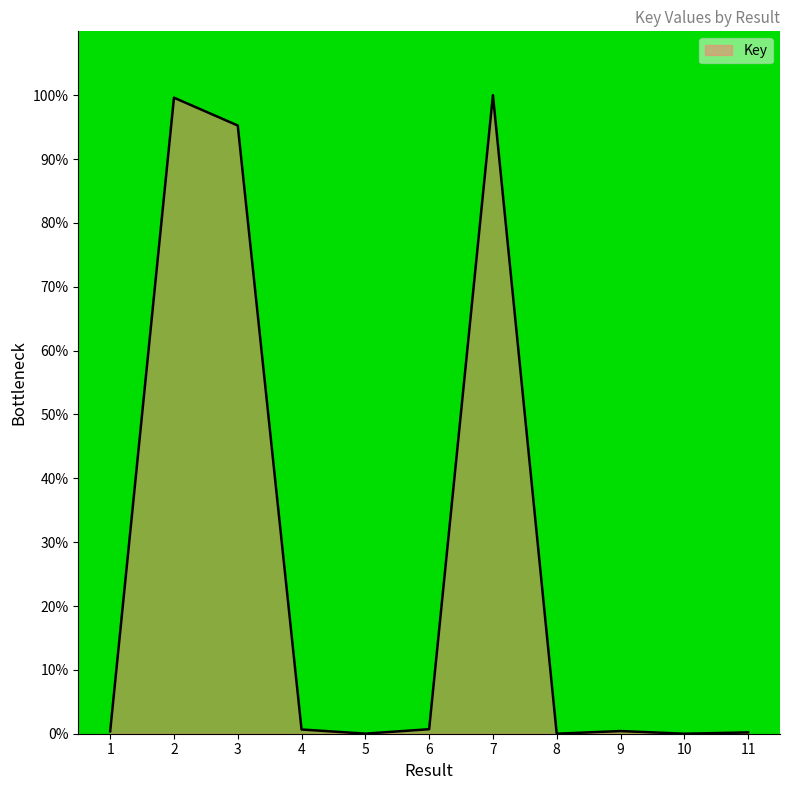

How many distinct data groups are displayed?

1